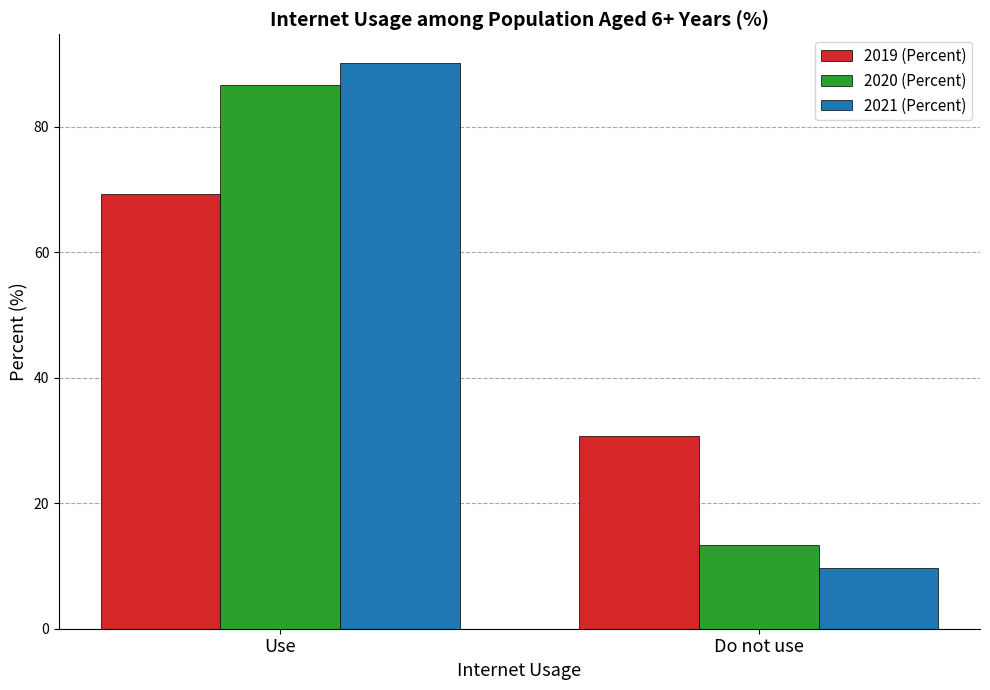

At which label does 2020 (Percent) reach its minimum?

Do not use